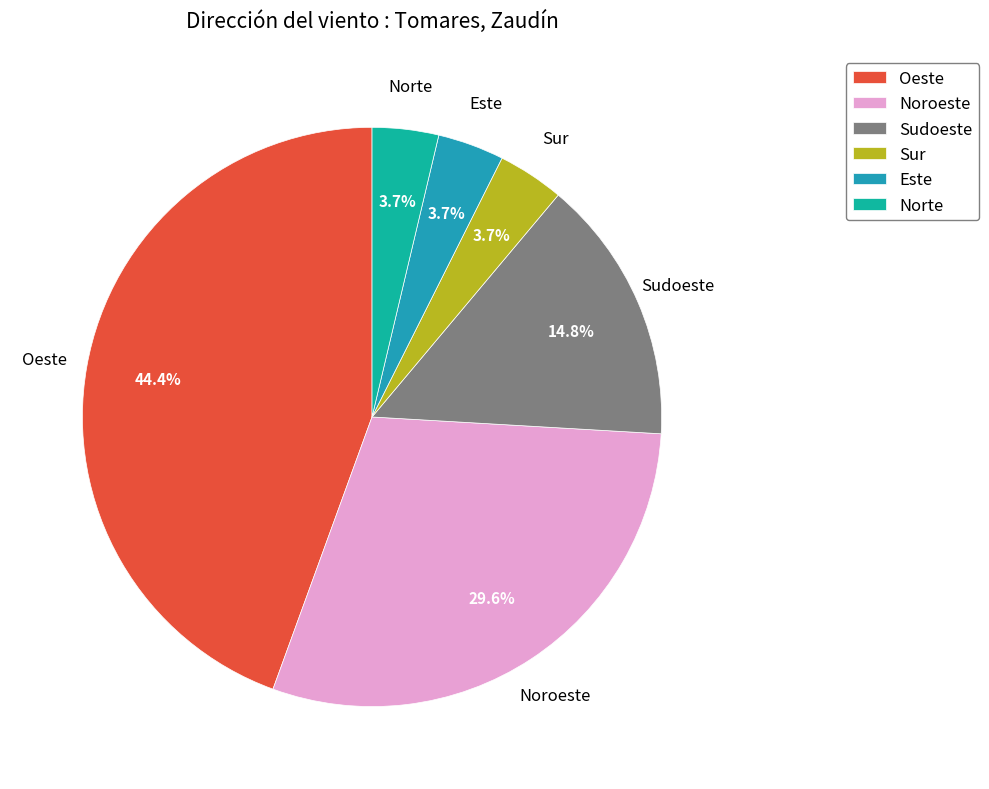

Does Sudoeste represent more than half of the total?

No